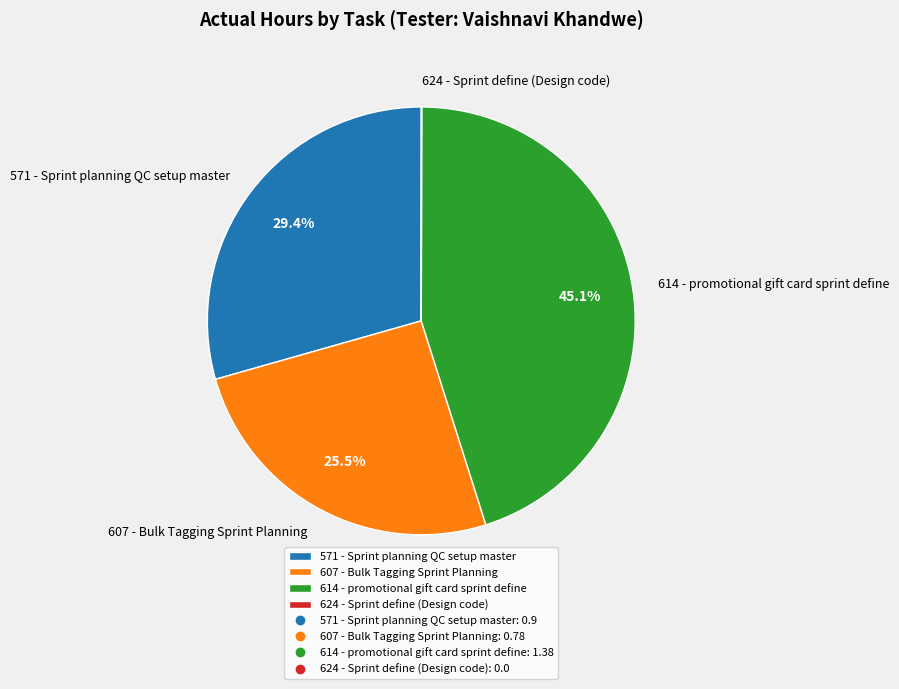

To the nearest percent, what is the average slice percentage?

25%